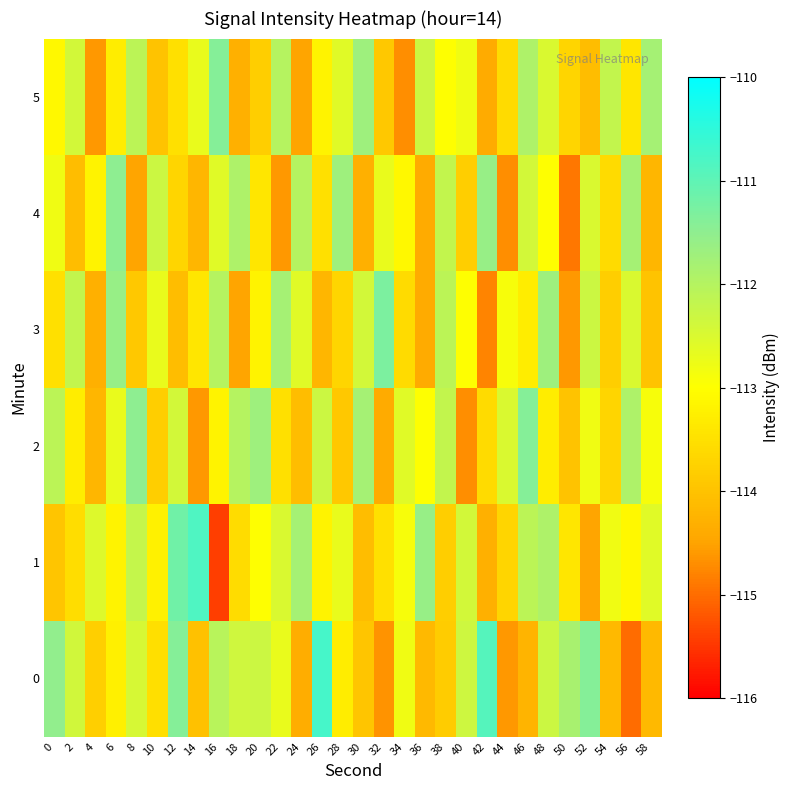

Rank the series by their maximum value, from highest to lowest.

0, 1, 3, 2, 5, 4